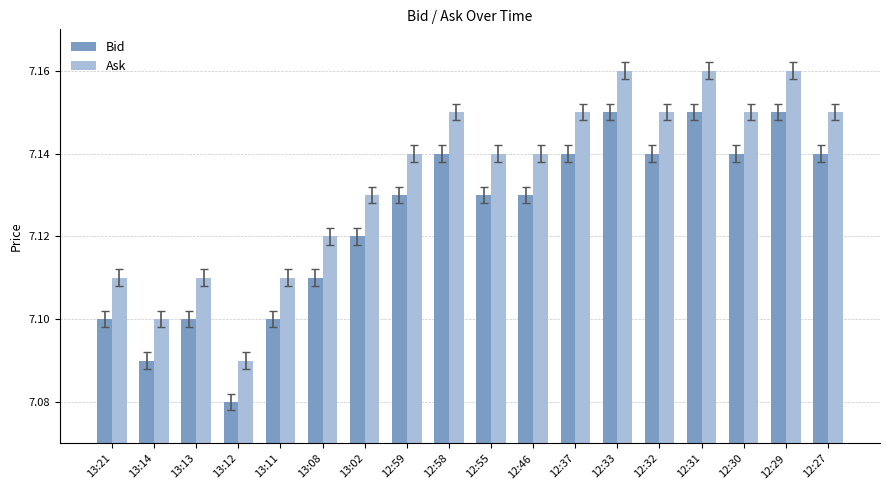

Count the Ask values in the range 7 to 8.

18